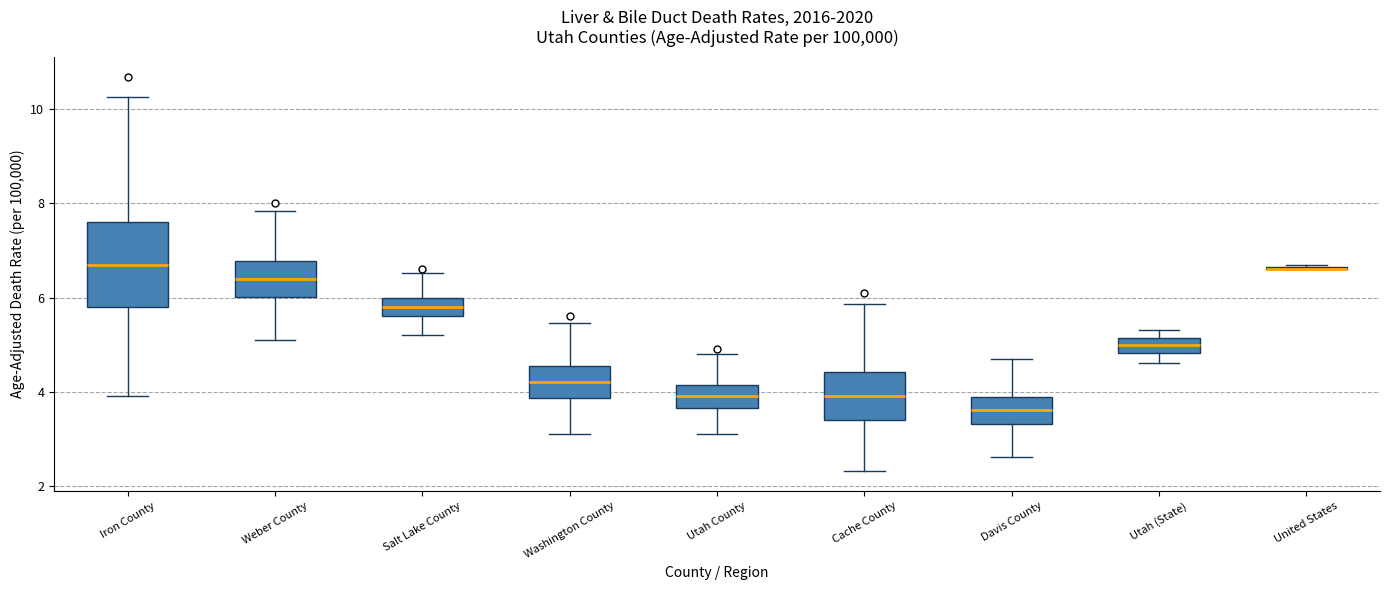

Reading left to right, transcribe this box plot: for each box, give where its median line is, the range the box spans, and where its two whiskers end, as read against the y-axis. The values are not printed on the chart, so give them approximately, as read against the axis.

Iron County: median 6.8, box 5.8 to 7.6, whiskers 4.0 to 10.2
Weber County: median 6.4, box 6.0 to 6.8, whiskers 5.2 to 7.8
Salt Lake County: median 5.8, box 5.6 to 6.0, whiskers 5.2 to 6.6
Washington County: median 4.2, box 3.8 to 4.6, whiskers 3.2 to 5.4
Utah County: median 4.0, box 3.6 to 4.2, whiskers 3.2 to 4.8
Cache County: median 4.0, box 3.4 to 4.4, whiskers 2.4 to 5.8
Davis County: median 3.6, box 3.4 to 3.8, whiskers 2.6 to 4.8
Utah (State): median 5.0, box 4.8 to 5.2, whiskers 4.6 to 5.4
United States: box collapsed to a line at 6.6, whiskers 6.6 to 6.8